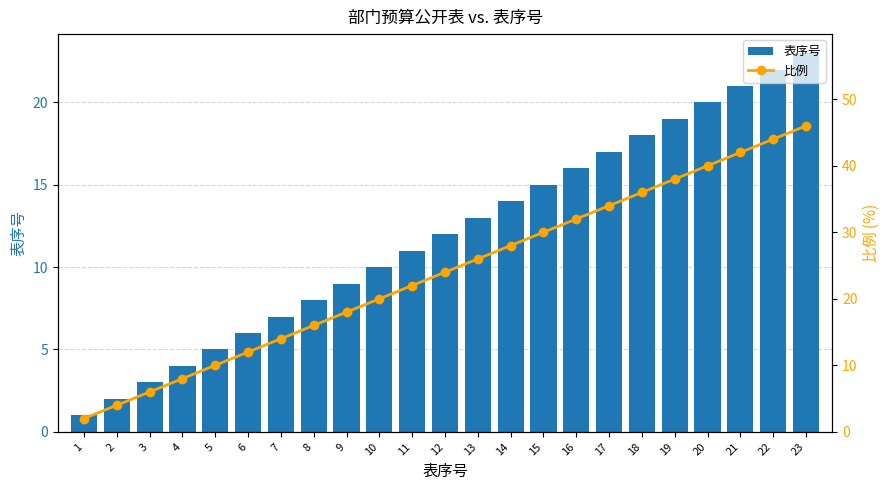

What is the value of the 表序号 bar at the 20th from the left?

20